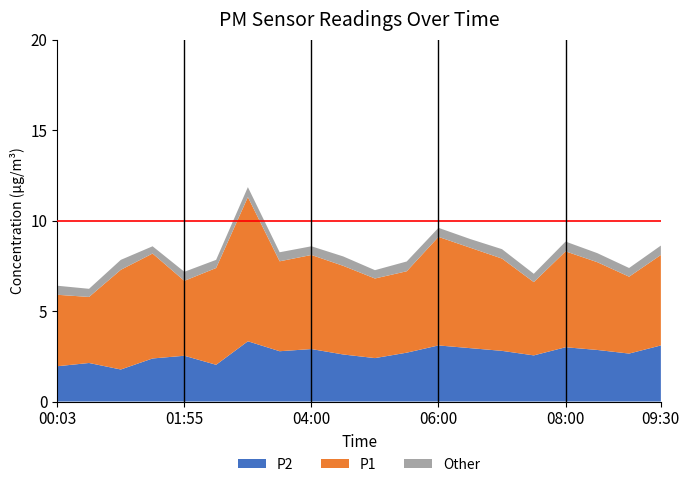

What is the minimum value for P2?

1.8